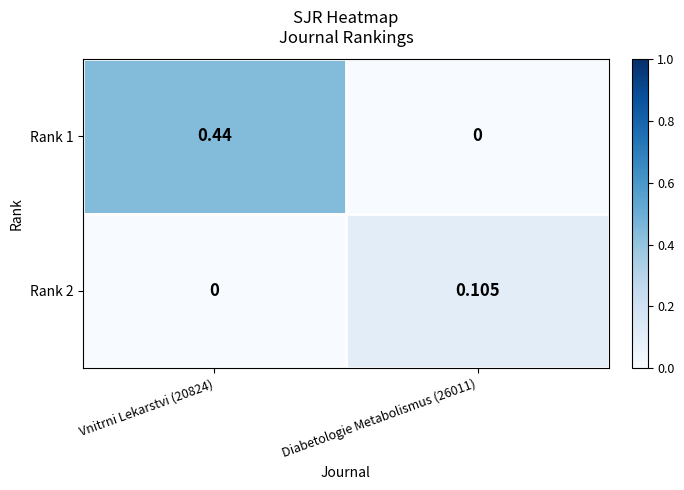

Which series has the widest spread of values?

Rank 1